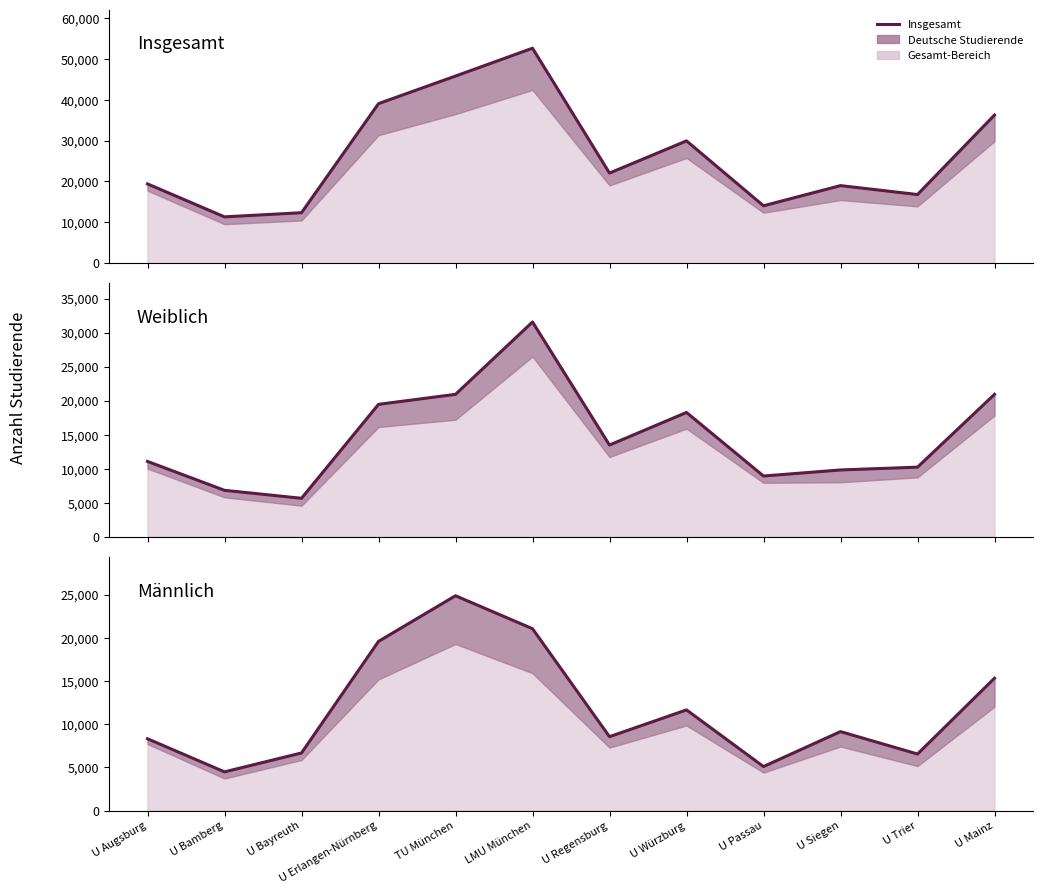

What position from the right is U Regensburg?

6